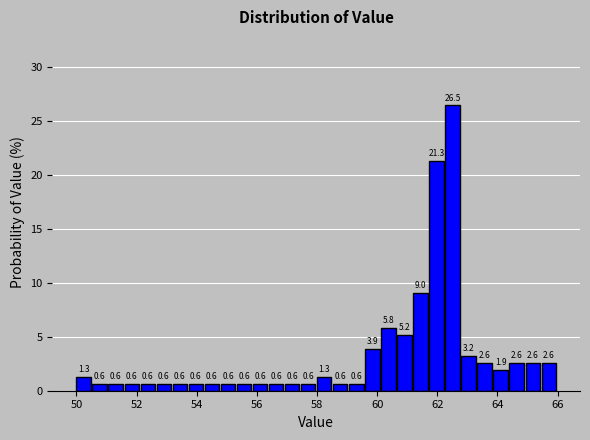

Read against the x-axis, roughly where is the centre of the tallest bar?

62.6